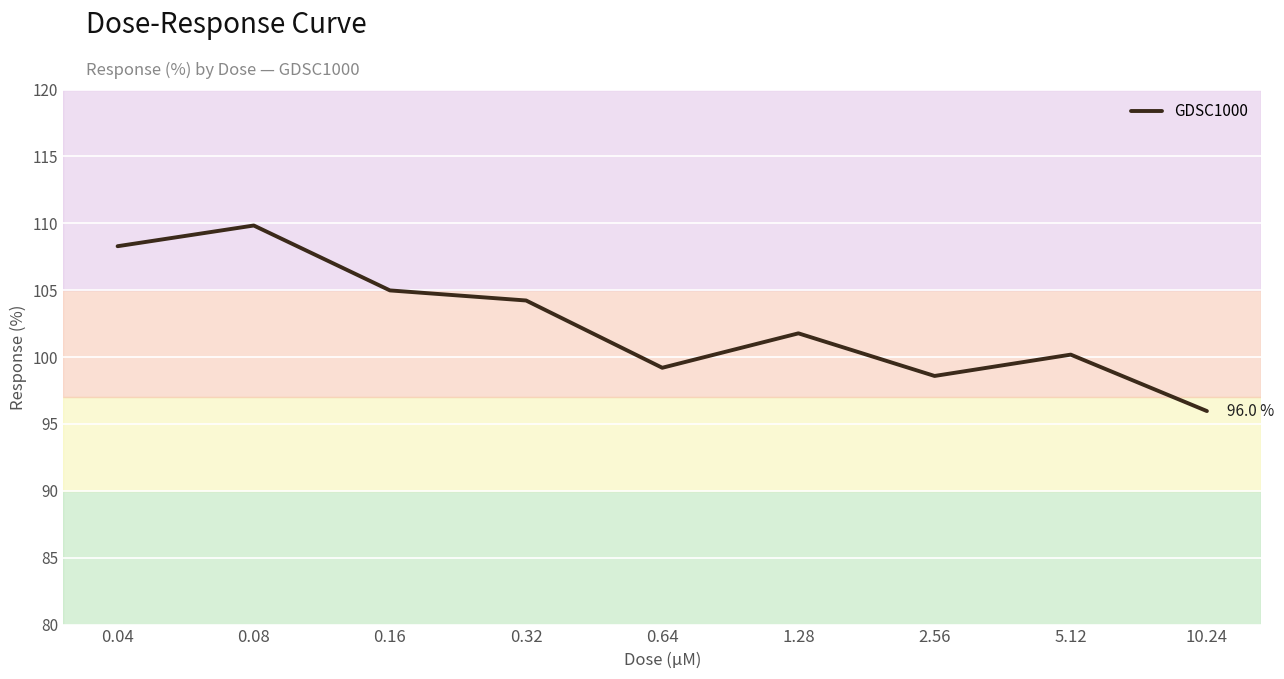

What is the change in value from 1.28 to 5.12?

-1.6